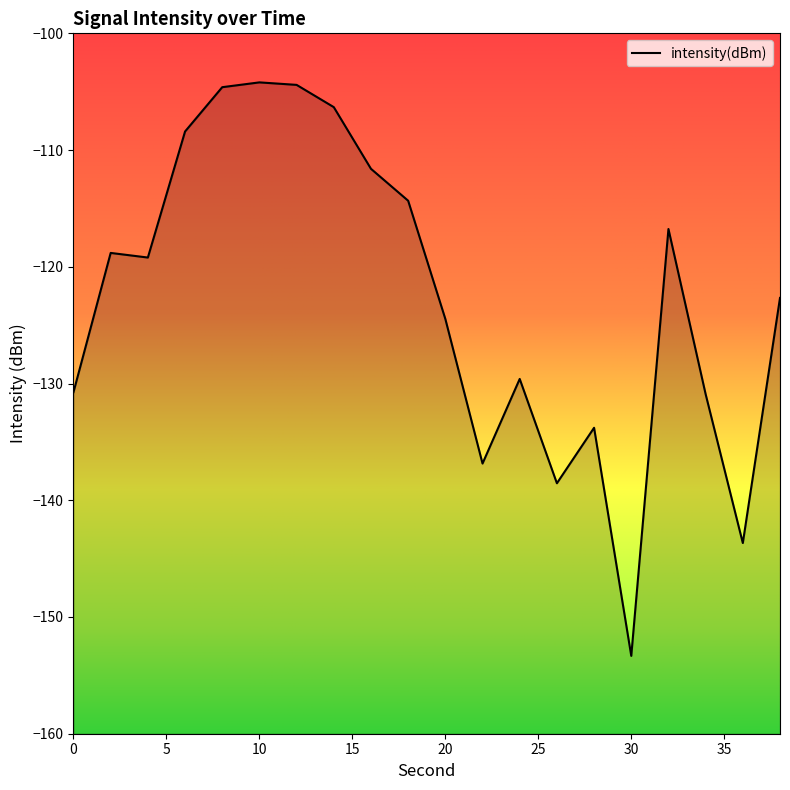

At which category does the data reach its first local valley?

4